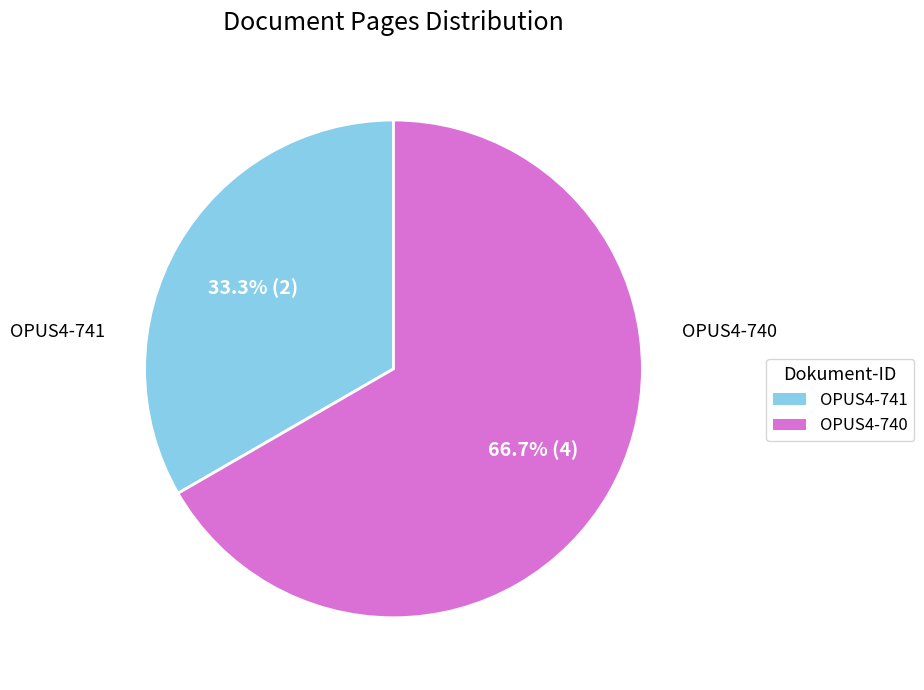

To the nearest percent, what is the average slice percentage?

50%